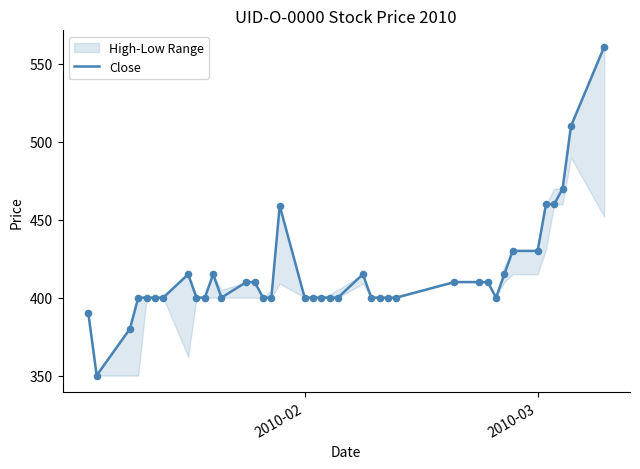

What is the lowest value of the Close series?

350